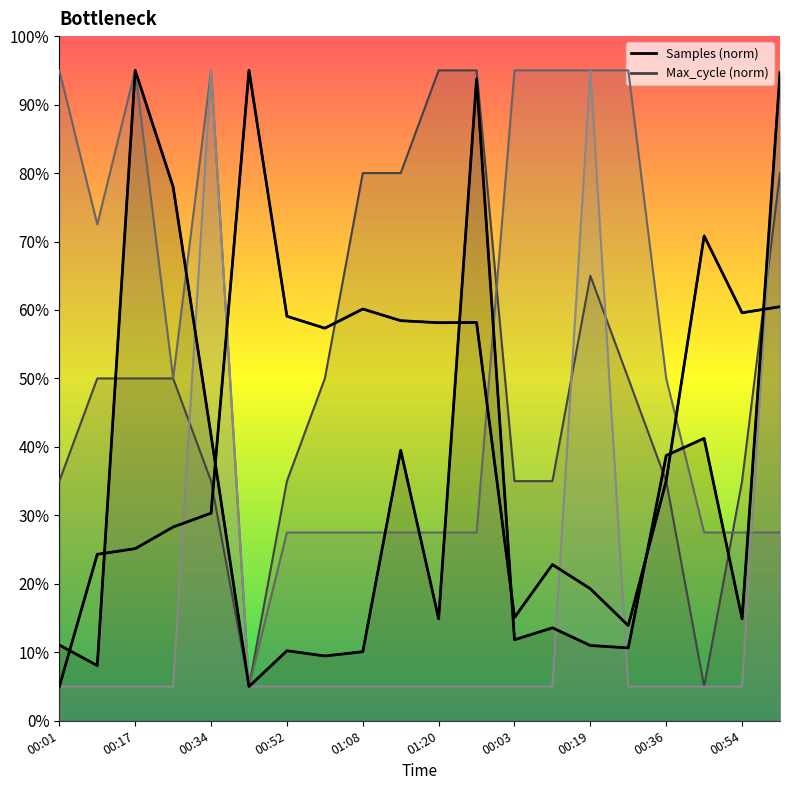

What is the sum of all Max_cycle (norm) values?

653.3